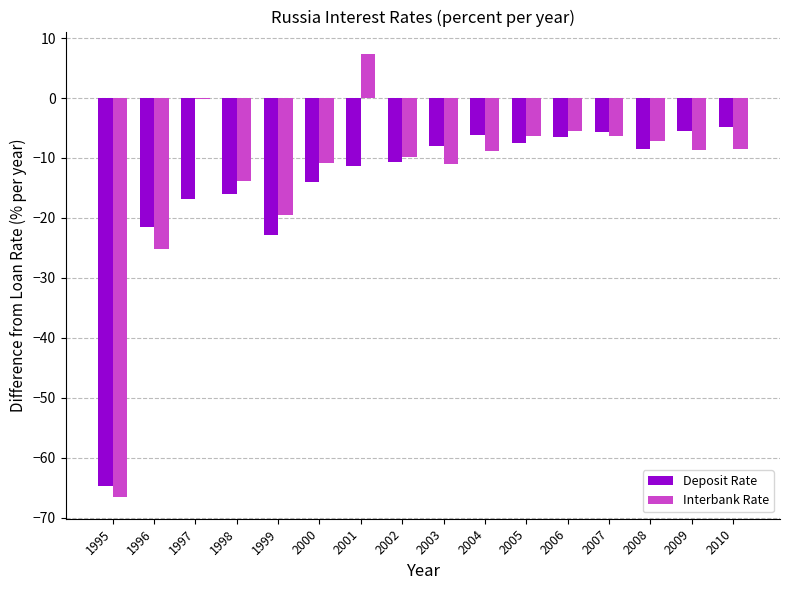

What is the total value across all series at 1998?

-29.9